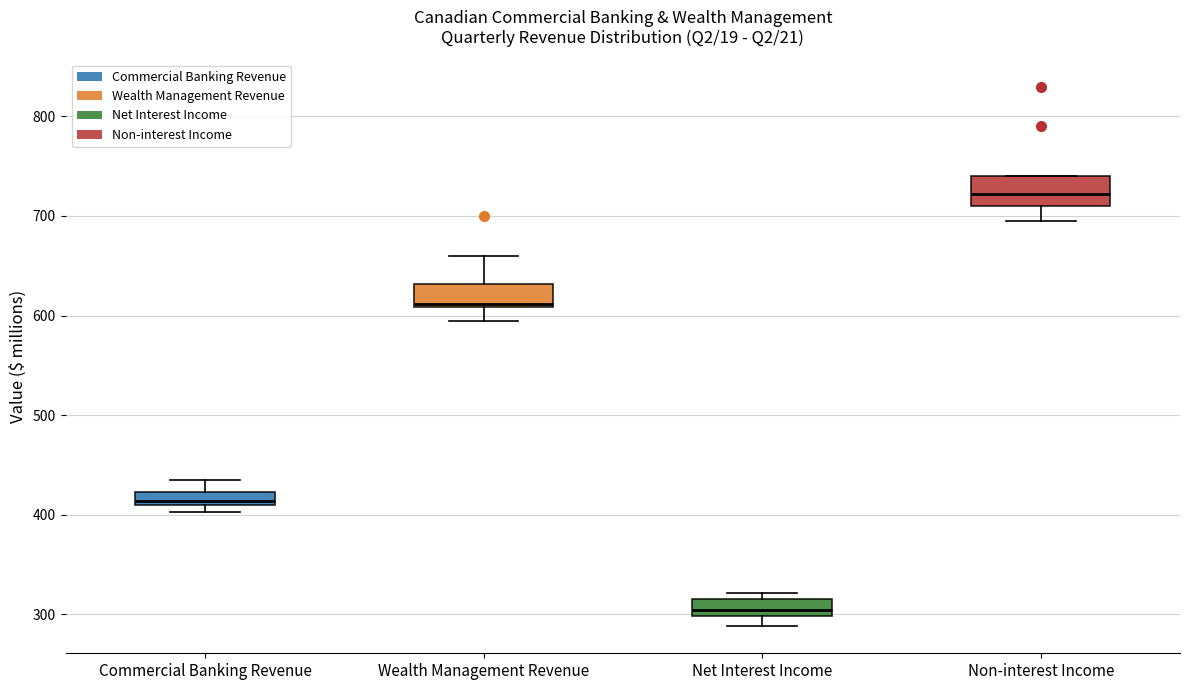

Which box's median line is the lowest?

Net Interest Income